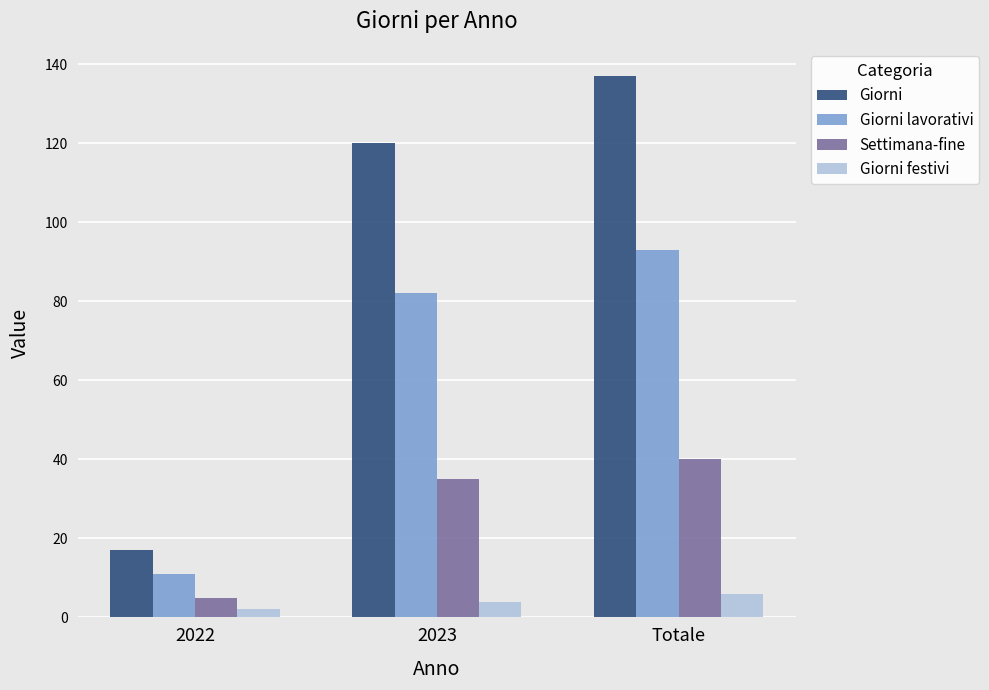

Which category has the highest value across all series?

Totale